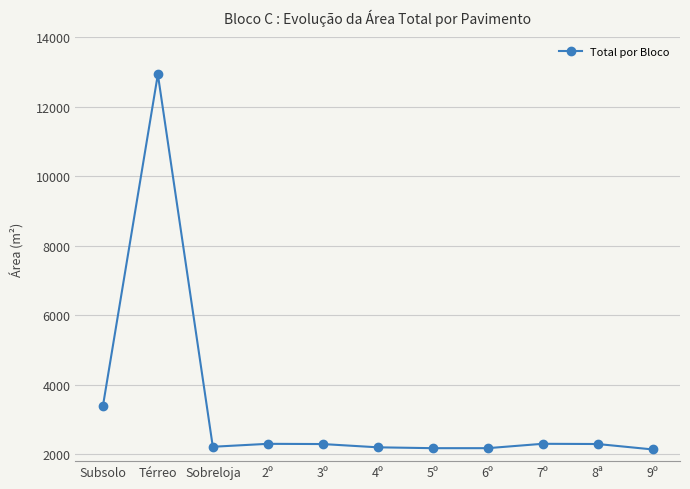

What position from the right is Sobreloja?

9